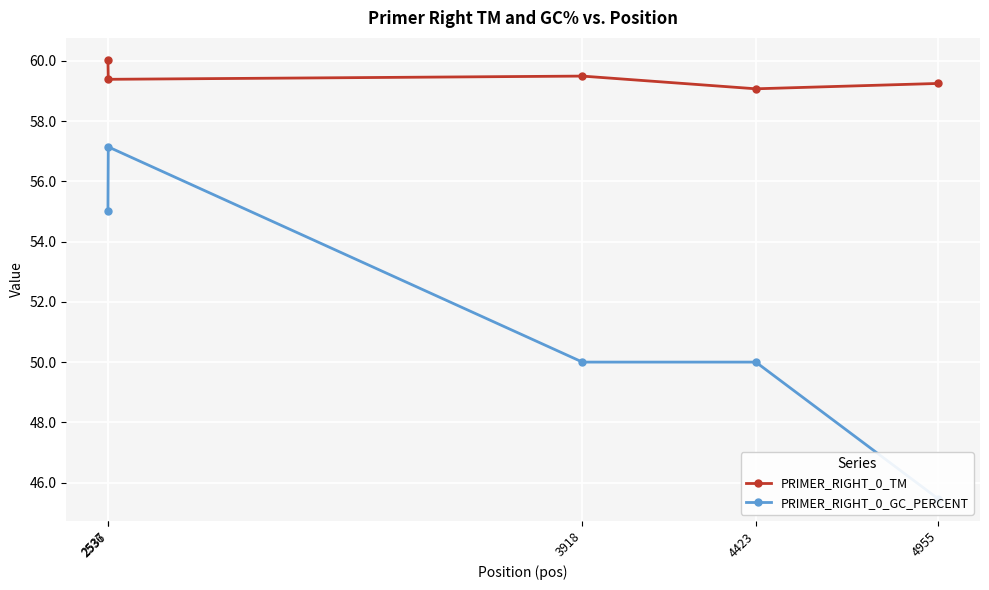

Where is PRIMER_RIGHT_0_GC_PERCENT nearest to the value 51?

3918